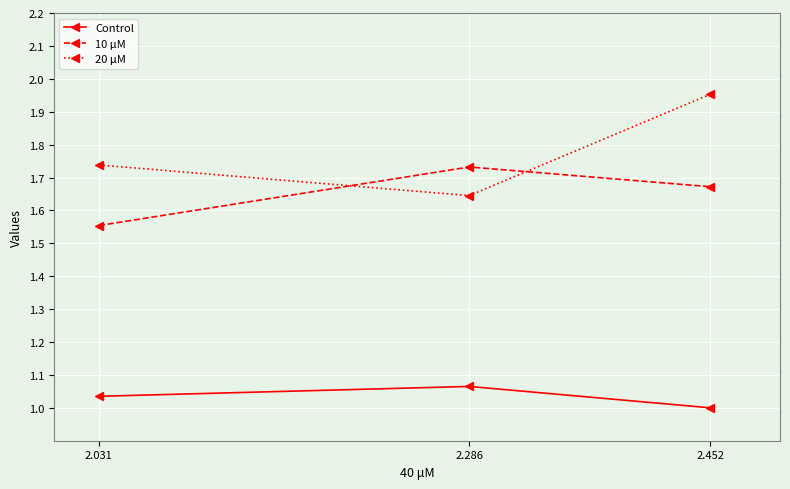

At which label does 20 μM reach its peak?

2.452